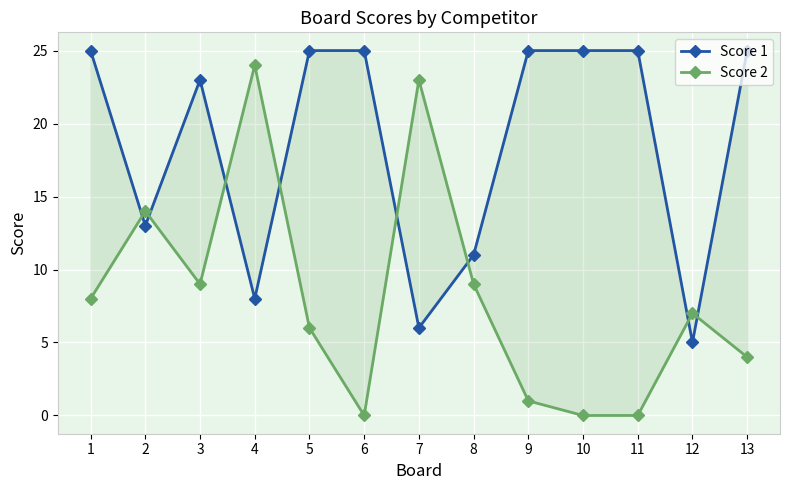

At which category does Score 2 reach its first local peak?

2